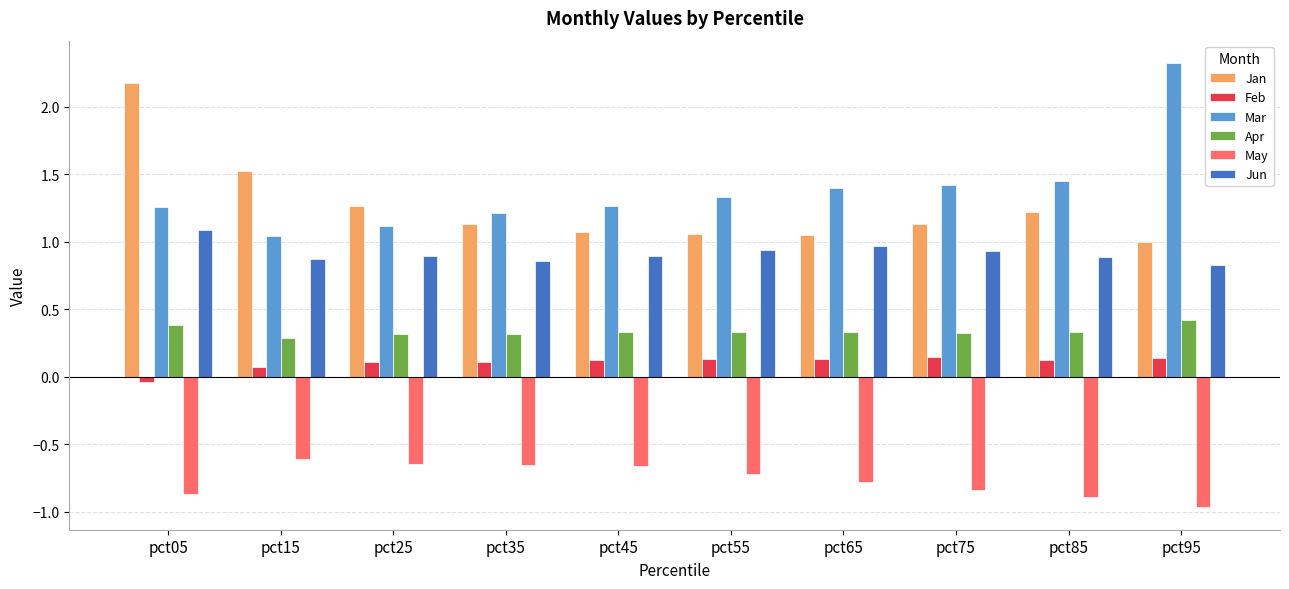

Read the Apr value at pct65.

0.3